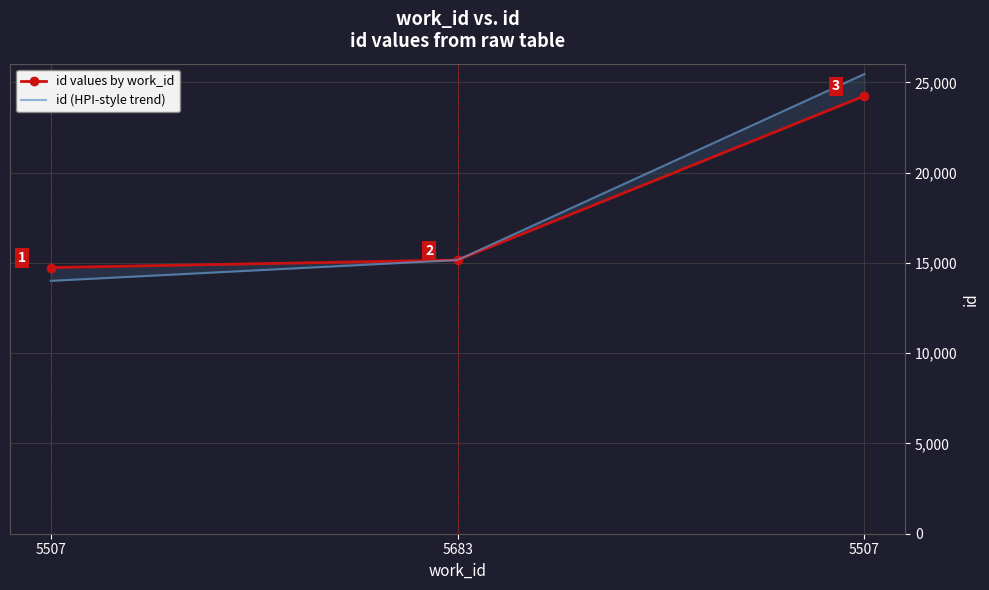

List the series in order of their overall mean, lowest first.

id values by work_id, id (HPI-style trend)